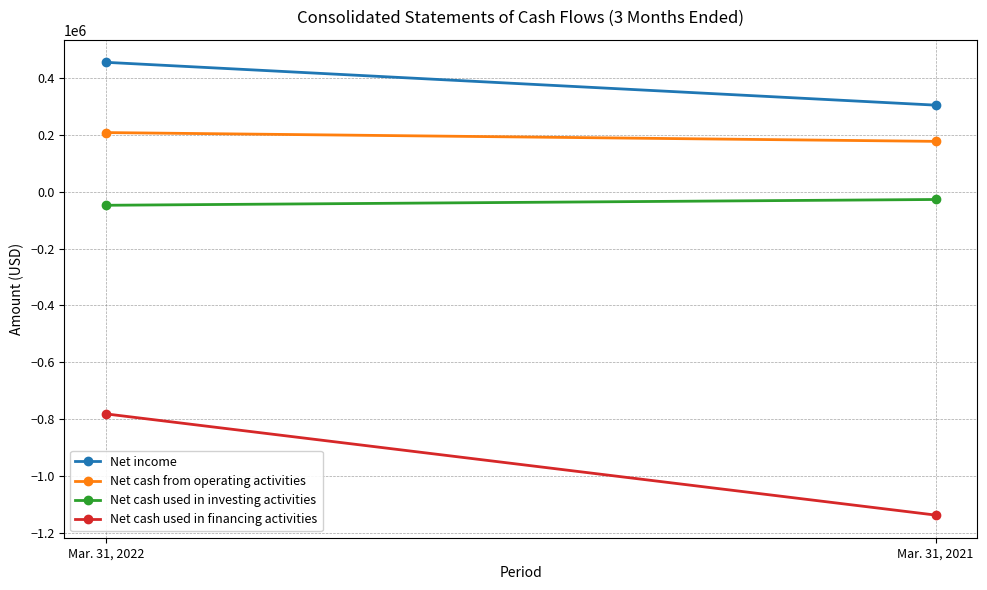

Reading left to right, extract all data points from this chart.

Net income: 454723	304107
Net cash from operating activities: 207666	176748
Net cash used in investing activities: -47966	-27623
Net cash used in financing activities: -781395	-1137306